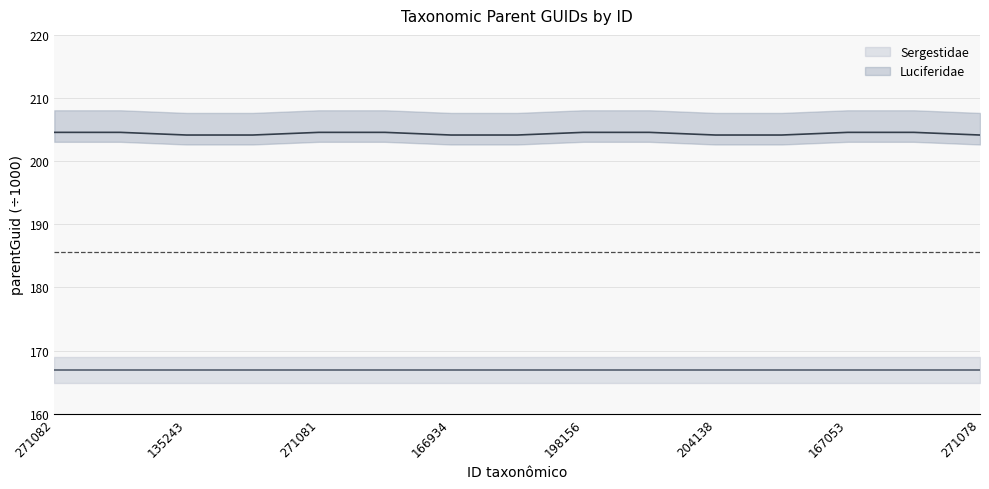

Rank the categories by value from lowest to highest.

135243, 141830, 166934, 230111, 204138, 135240, 271078, 271082, 273104, 271081, 198157, 198156, 135237, 167053, 271079